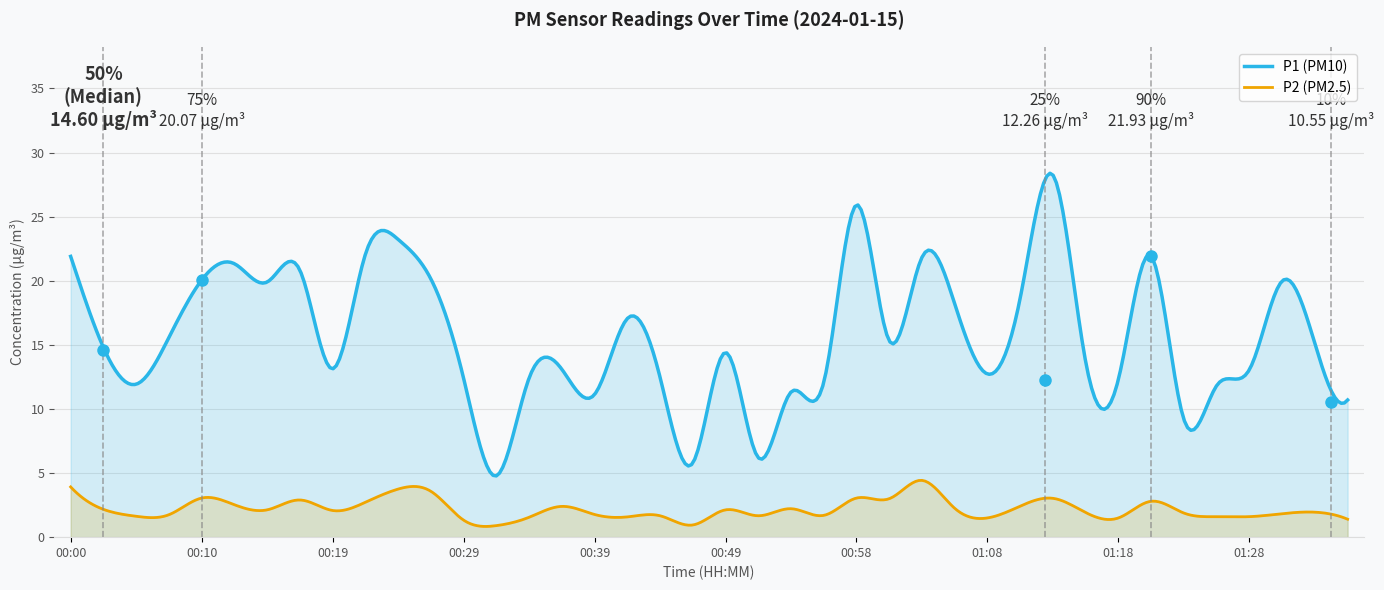

What is the sum of all P2 values?

88.2